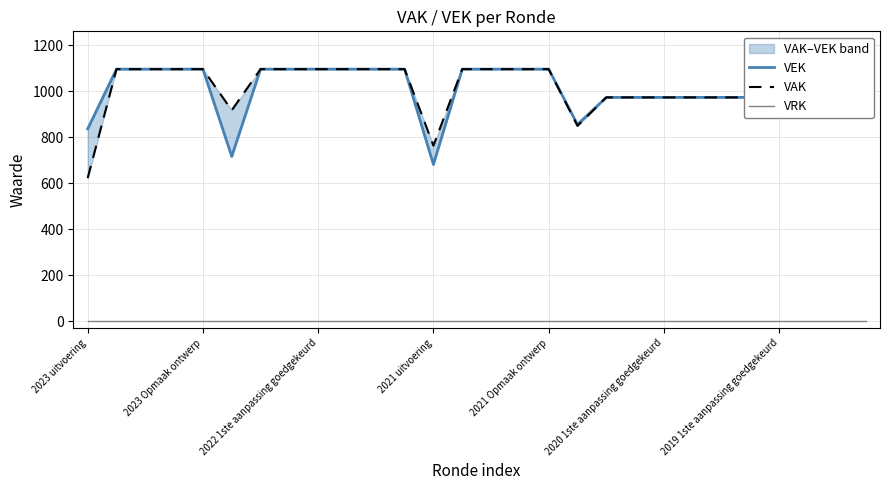

Reading left to right, extract all data points from this chart.

VEK: 837	1097	1097	1097	1097	717	1097	1097	1097	1097	1097	1097	682	1097	1097	1097	1097	856	974	974	974	974	974	974	976	976	976	976
VAK: 623	1097	1097	1097	1097	918	1097	1097	1097	1097	1097	1097	764	1097	1097	1097	1097	850	974	974	974	974	974	974	976	976	976	976
VRK: 0	0	0	0	0	0	0	0	0	0	0	0	0	0	0	0	0	0	0	0	0	0	0	0	0	0	0	0